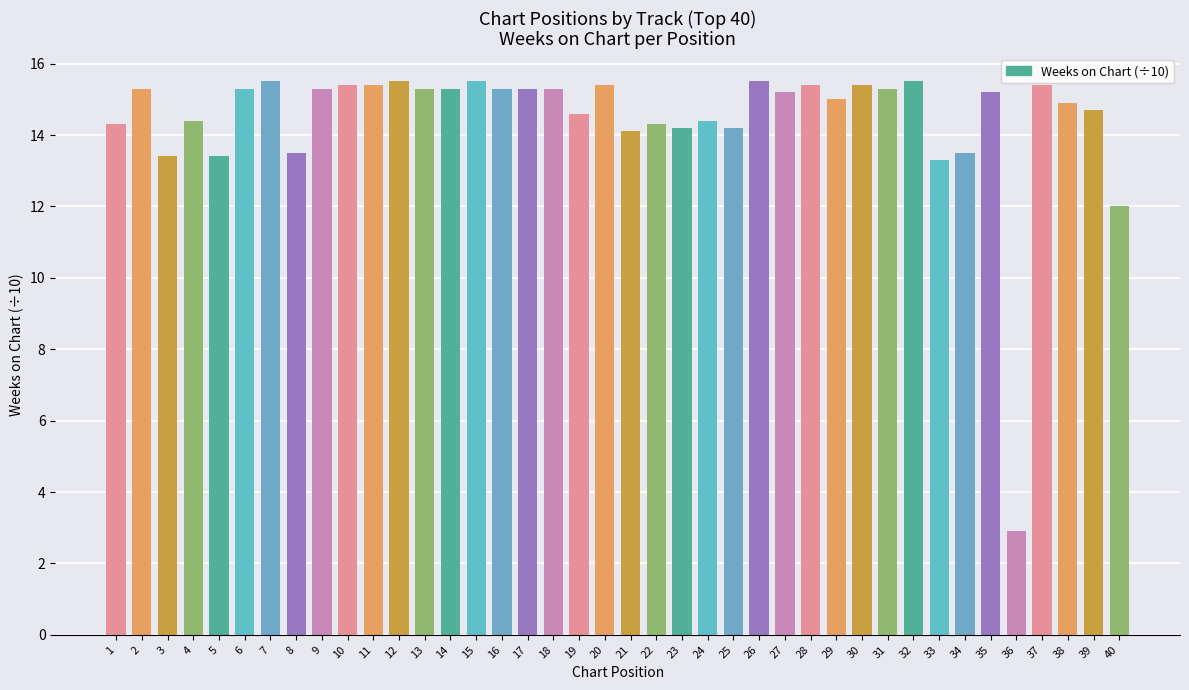

Reading left to right, what are all the values shown in this chart?

1=14.3	2=15.3	3=13.4	4=14.4	5=13.4	6=15.3	7=15.5	8=13.5	9=15.3	10=15.4	11=15.4	12=15.5	13=15.3	14=15.3	15=15.5	16=15.3	17=15.3	18=15.3	19=14.6	20=15.4	21=14.1	22=14.3	23=14.2	24=14.4	25=14.2	26=15.5	27=15.2	28=15.4	29=15.0	30=15.4	31=15.3	32=15.5	33=13.3	34=13.5	35=15.2	36=2.9	37=15.4	38=14.9	39=14.7	40=12.0